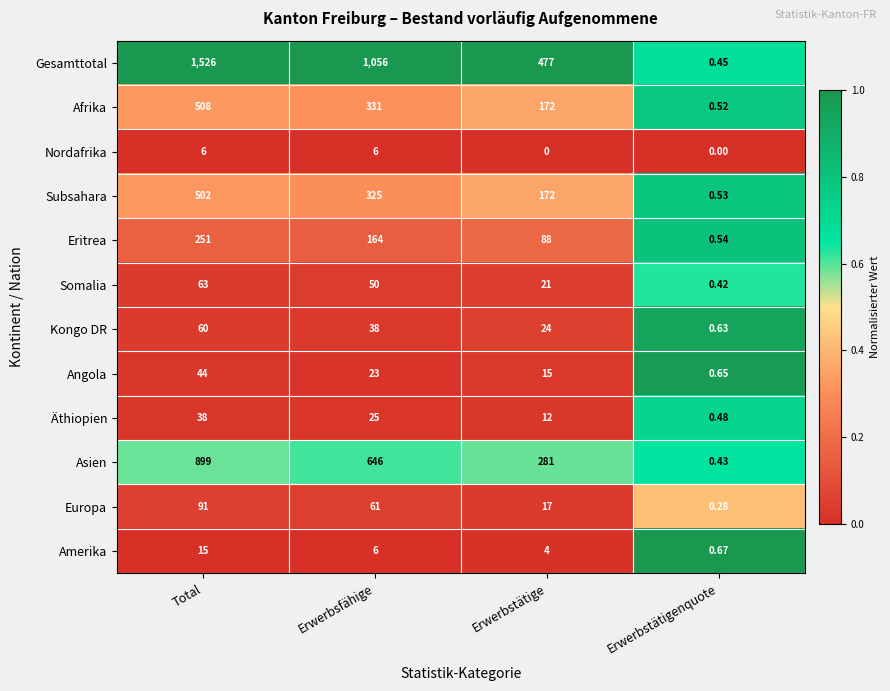

Rank the series at Erwerbstätigenquote from lowest to highest value.

Nordafrika, Europa, Somalia, Asien, Gesamttotal, Äthiopien, Afrika, Subsahara, Eritrea, Kongo DR, Angola, Amerika